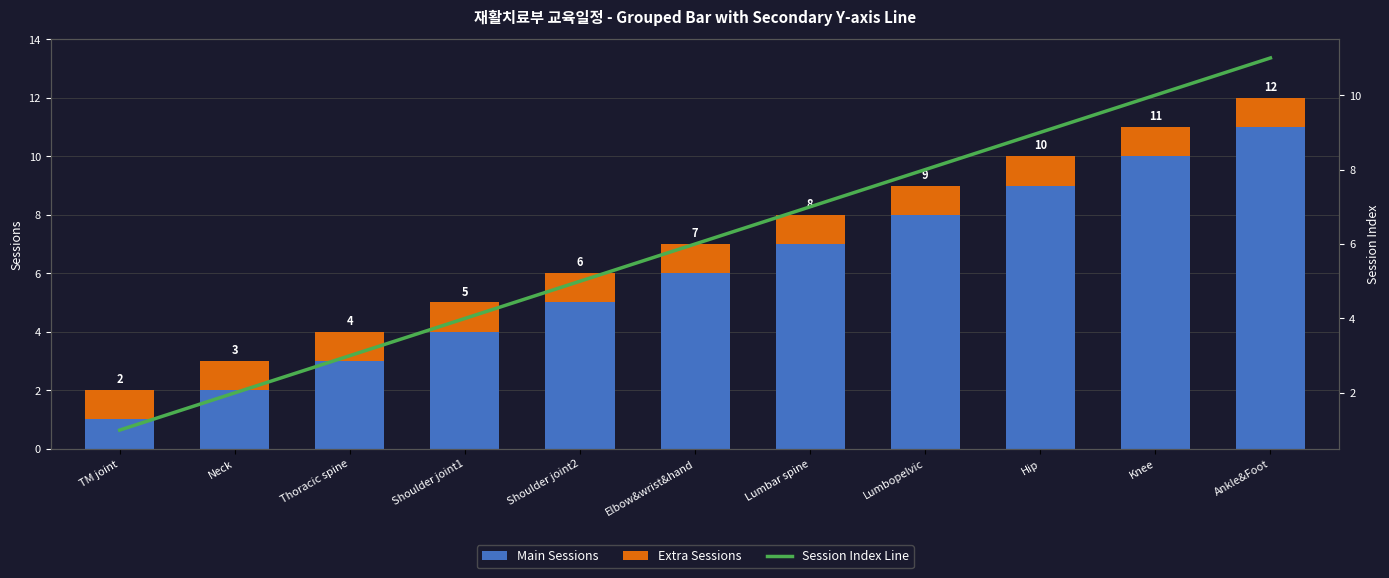

What is the total value across all series at Thoracic spine?

7